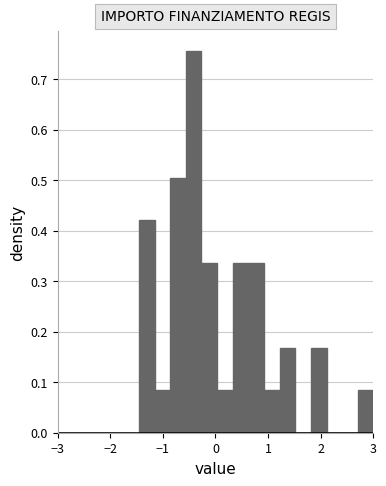

Read against the x-axis, roughly where is the centre of the tallest bar?

-0.4